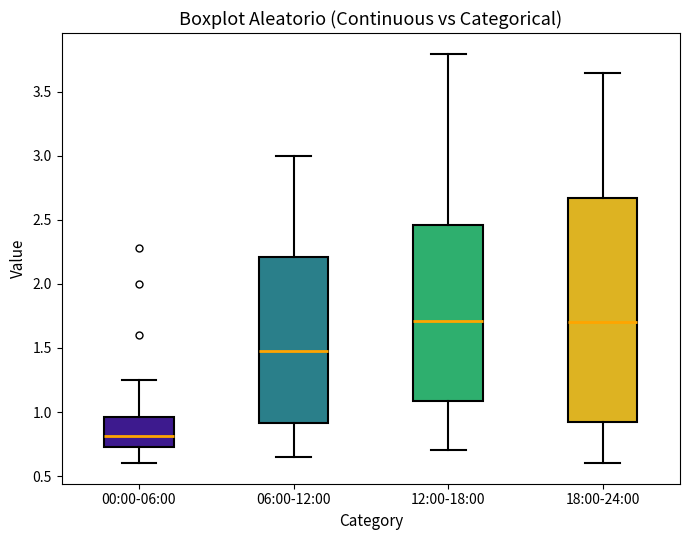

Where does the upper whisker of the box for 06:00-12:00 end on the y-axis? The values are not printed on the chart, so give them approximately, as read against the axis.

3.00